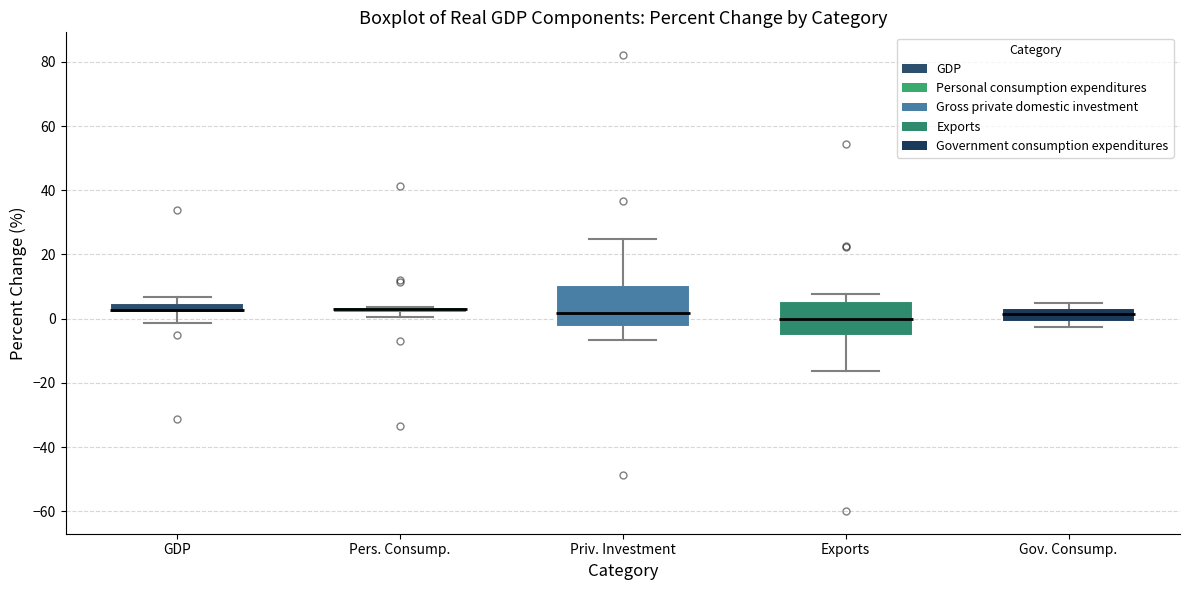

Where does the lower whisker of the box for GDP end on the y-axis? The values are not printed on the chart, so give them approximately, as read against the axis.

-2